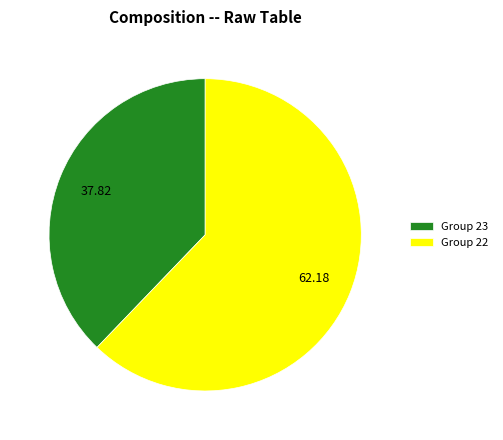

Is there a majority slice in this chart?

Yes